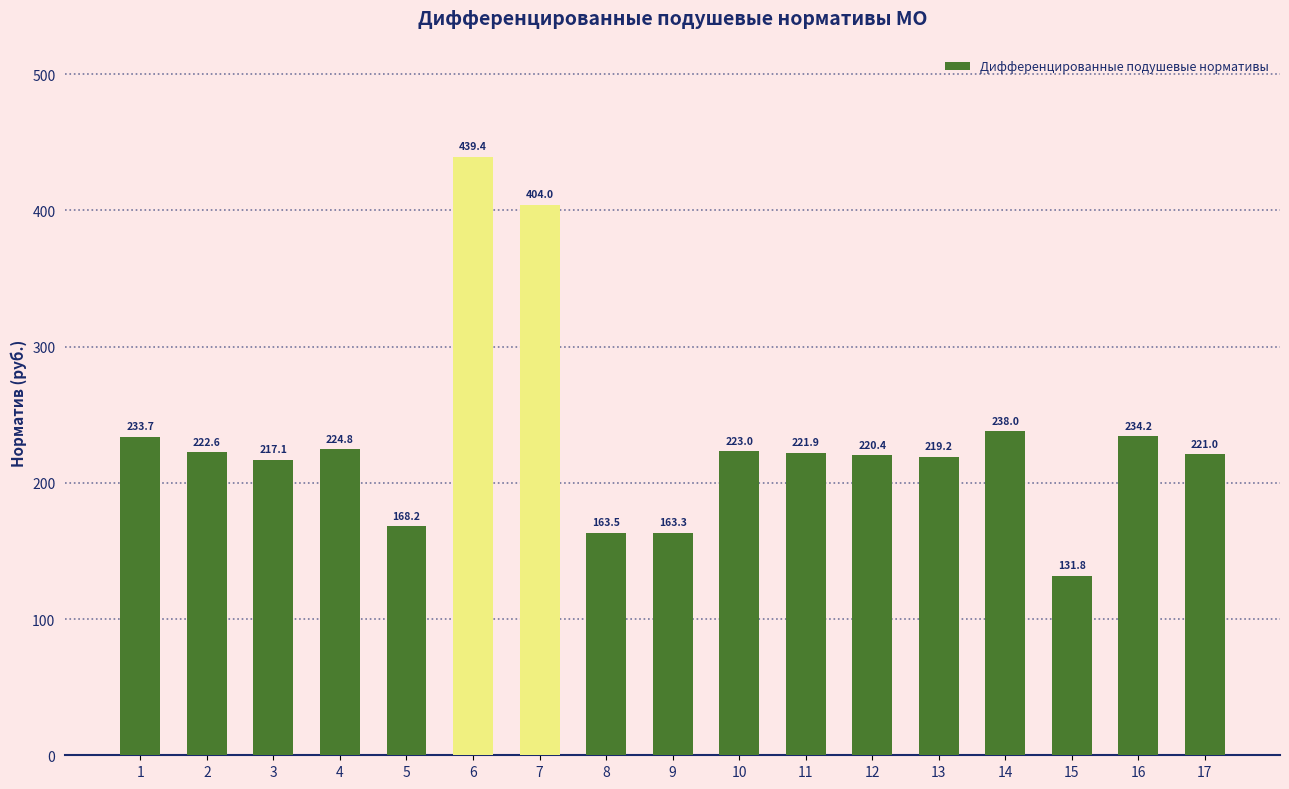

List the labels in order of value, largest first.

6, 7, 14, 16, 1, 4, 10, 2, 11, 17, 12, 13, 3, 5, 8, 9, 15